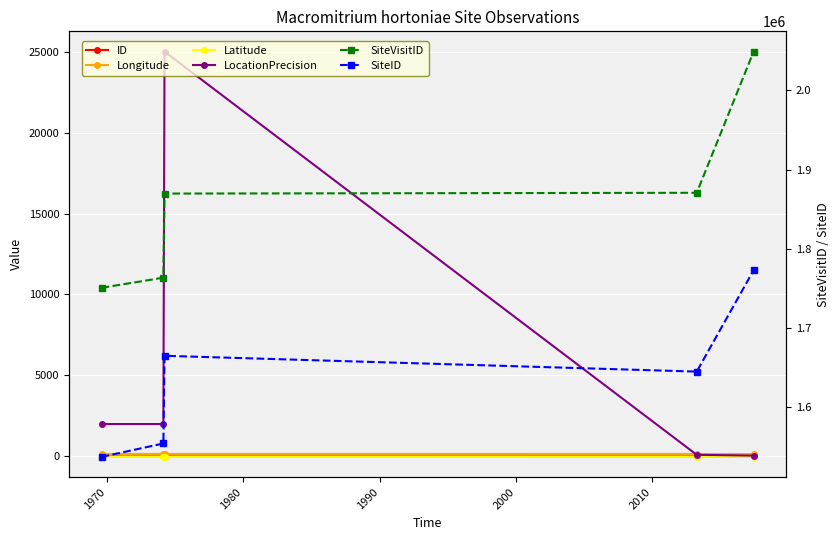

How many ID values are between 1 and 3?

3